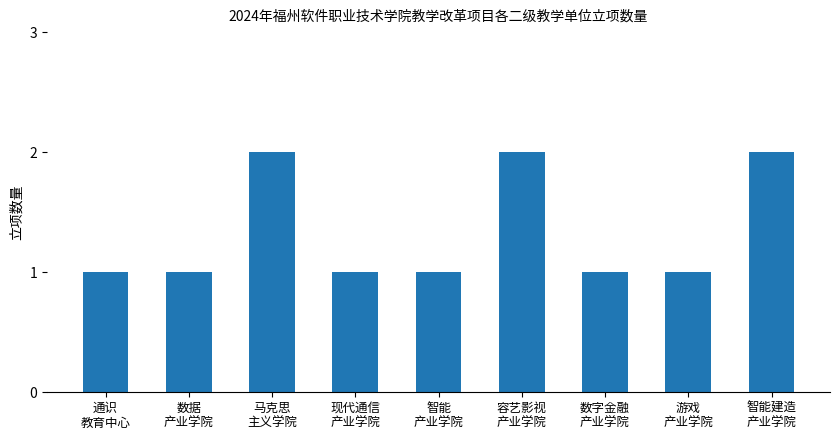

What is the value of the 3rd bar from the left?

2